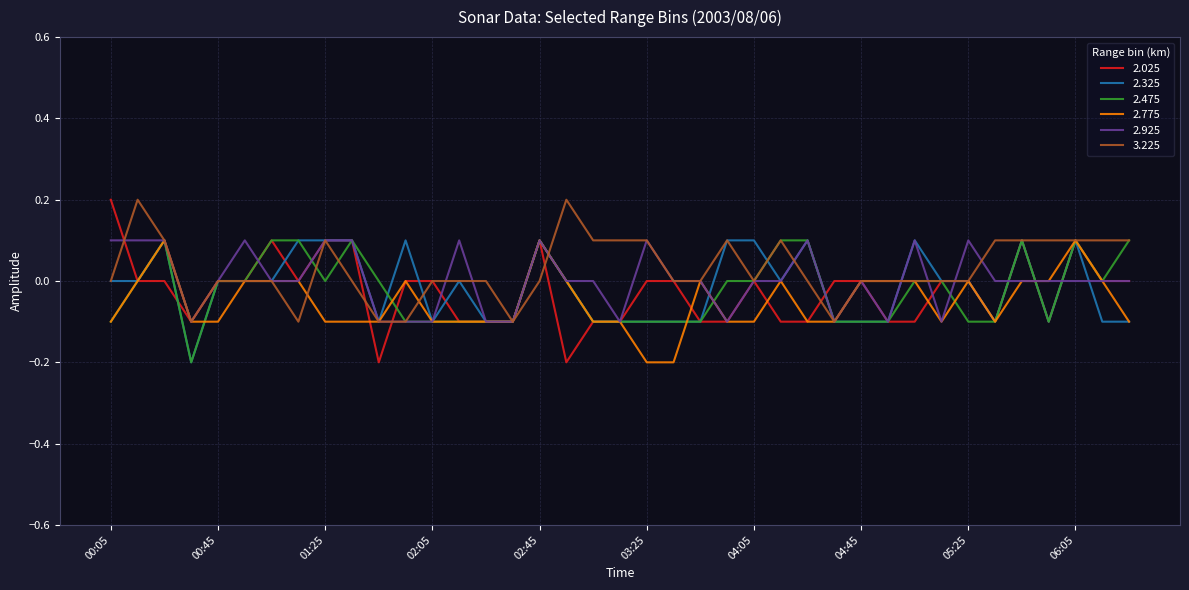

How many lines are shown in the chart?

6